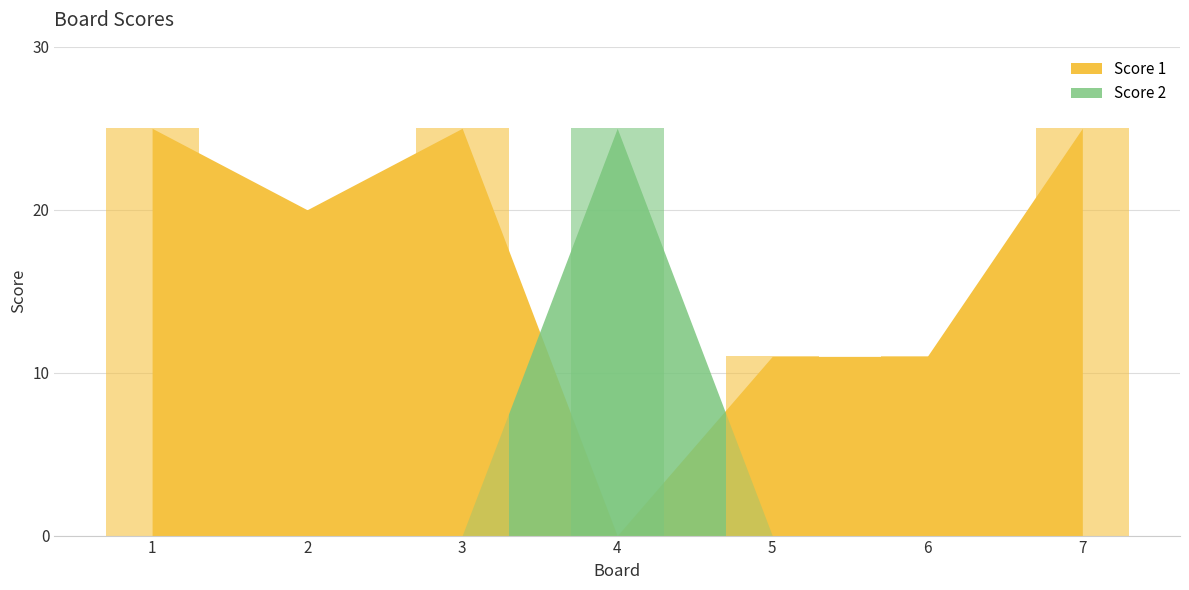

Which series has the largest total across all categories?

Score 1